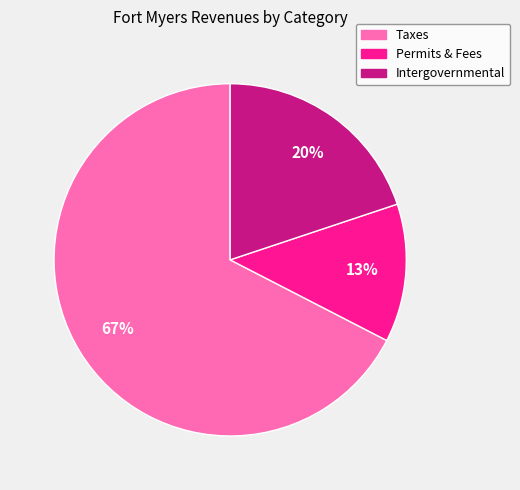

To the nearest percent, what is the average slice percentage?

33%